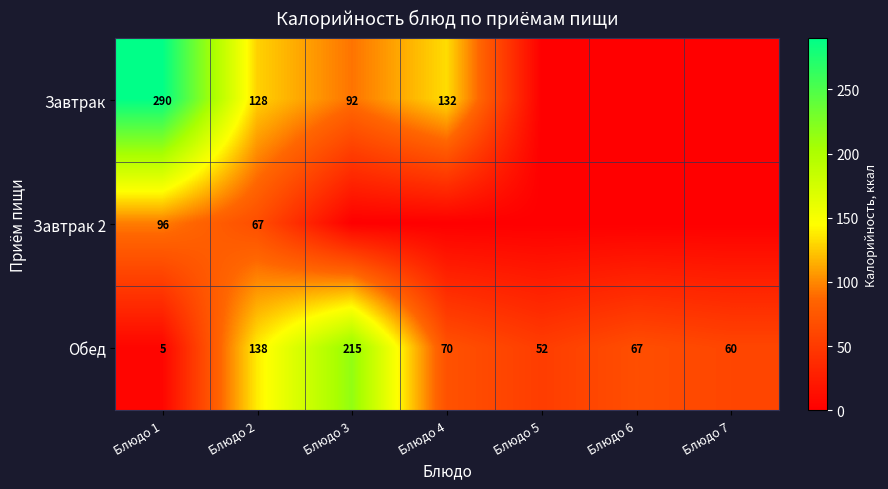

The Обед series shows 60 at Блюдо 7. True or false?

True